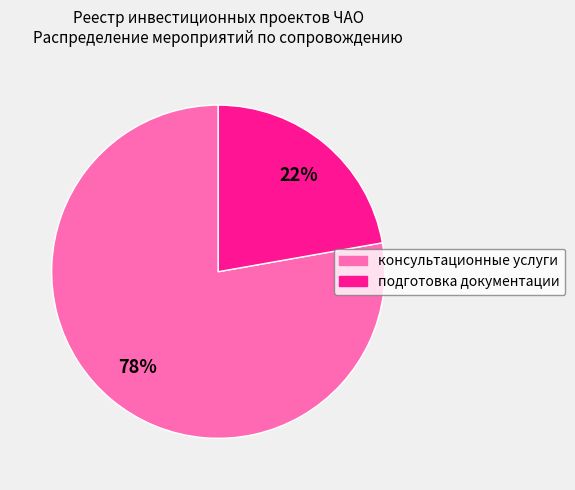

Rank the categories by value from lowest to highest.

подготовка документации, консультационные услуги